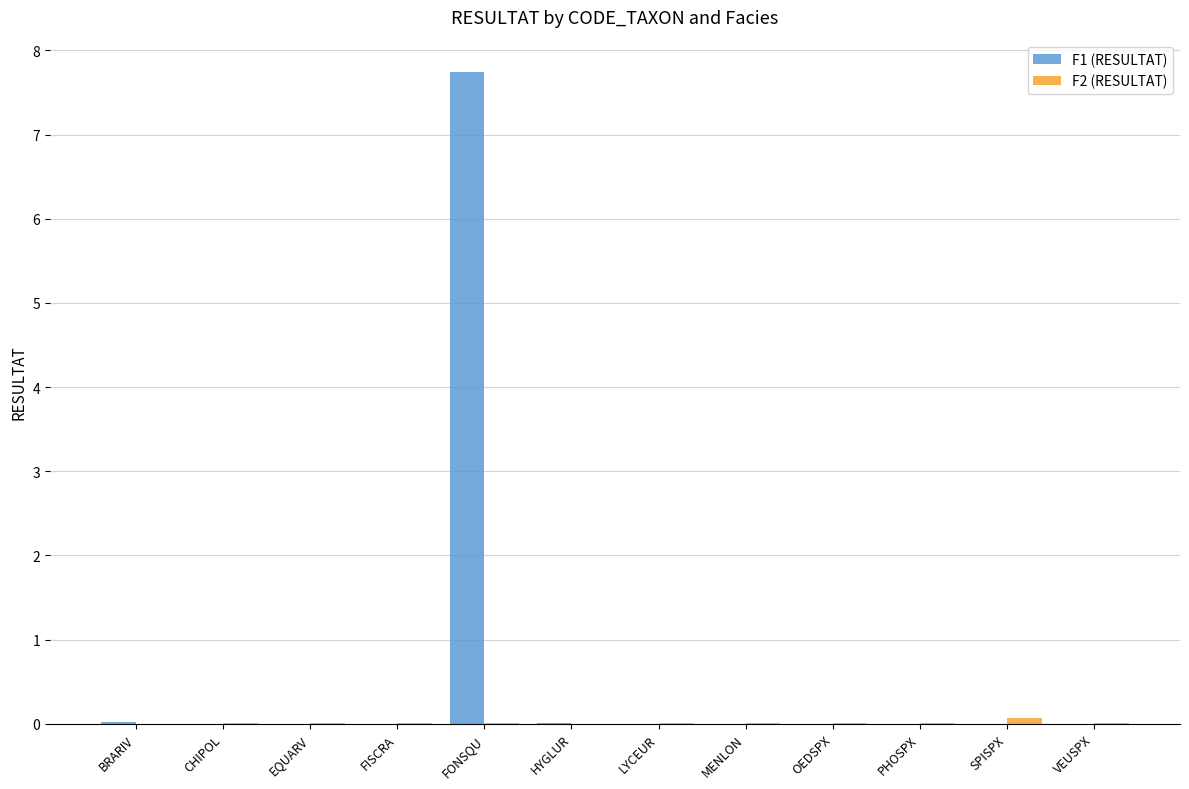

Is it true that F1 (RESULTAT) equals -5.3 at VEUSPX?

False